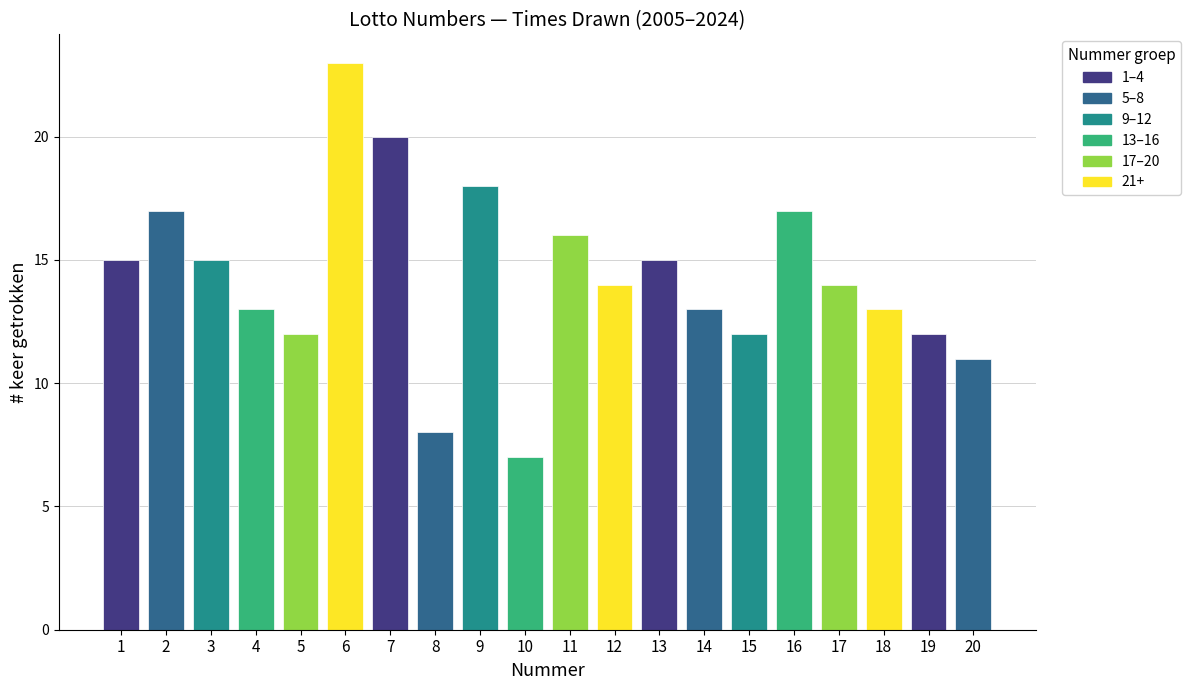

Rank the categories by value from highest to lowest.

6, 7, 9, 2, 16, 11, 1, 3, 13, 12, 17, 4, 14, 18, 5, 15, 19, 20, 8, 10